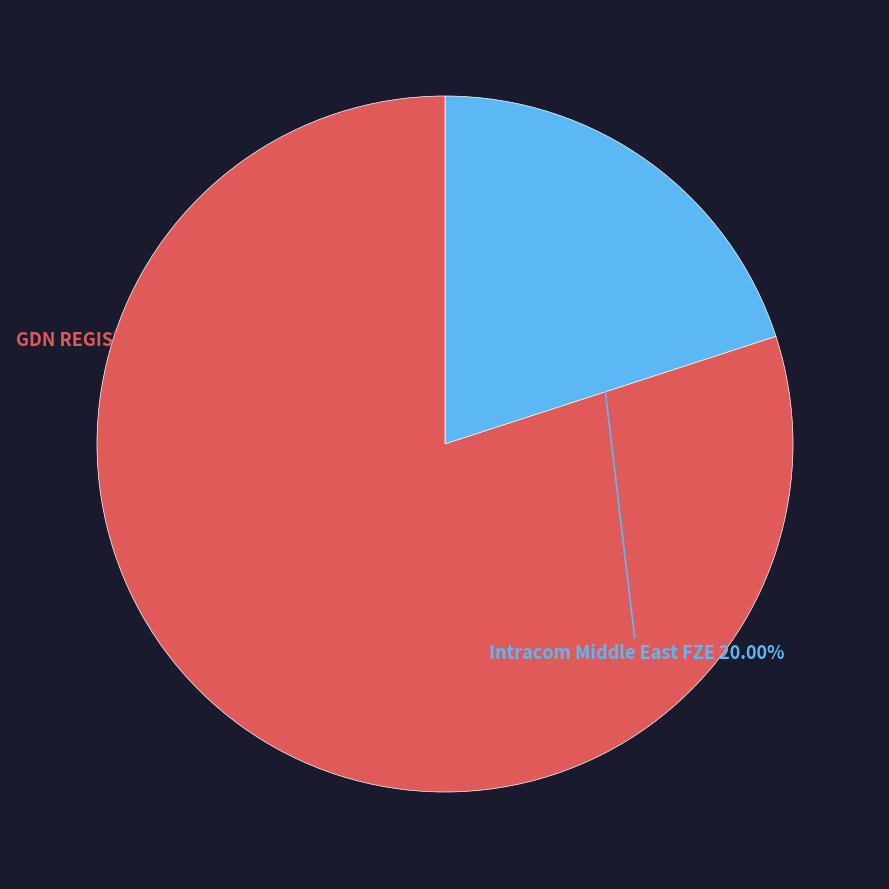

Is there a majority slice in this chart?

Yes